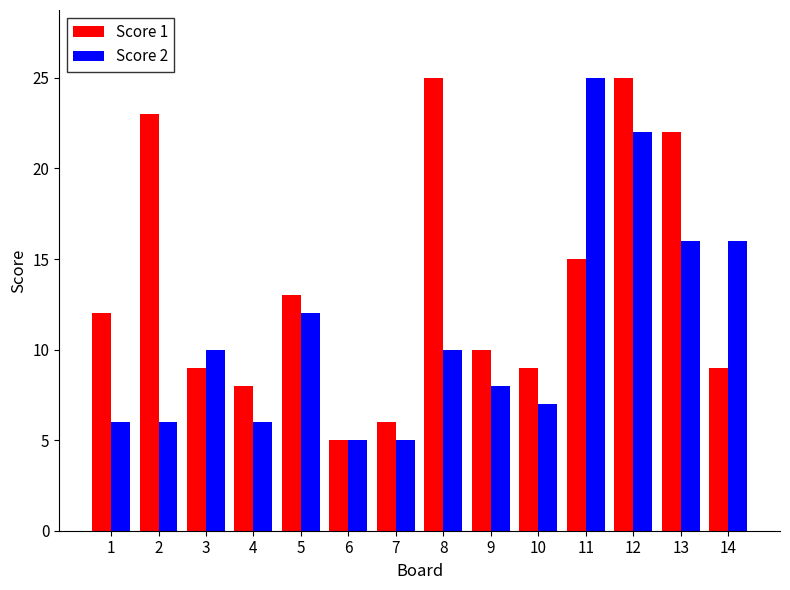

How many bars are there in each group?

2